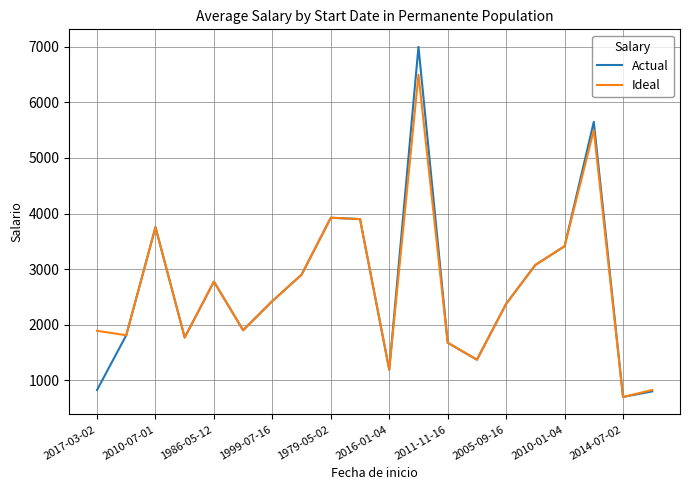

Which series has the widest spread of values?

Actual